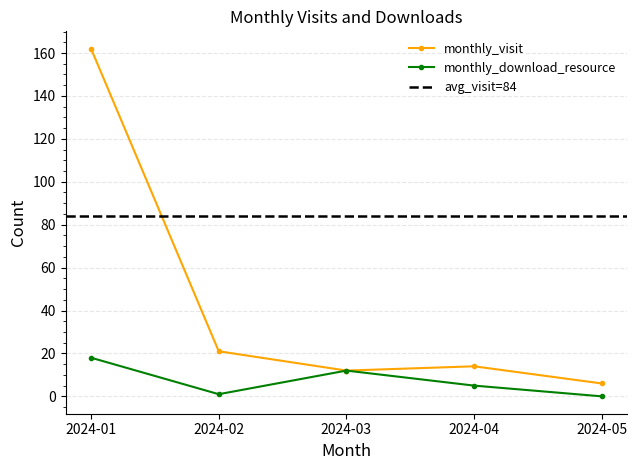

Reading left to right, extract all data points from this chart.

monthly_visit: 2024-01=162	2024-02=21	2024-03=12	2024-04=14	2024-05=6
monthly_download_resource: 2024-01=18	2024-02=1	2024-03=12	2024-04=5	2024-05=0